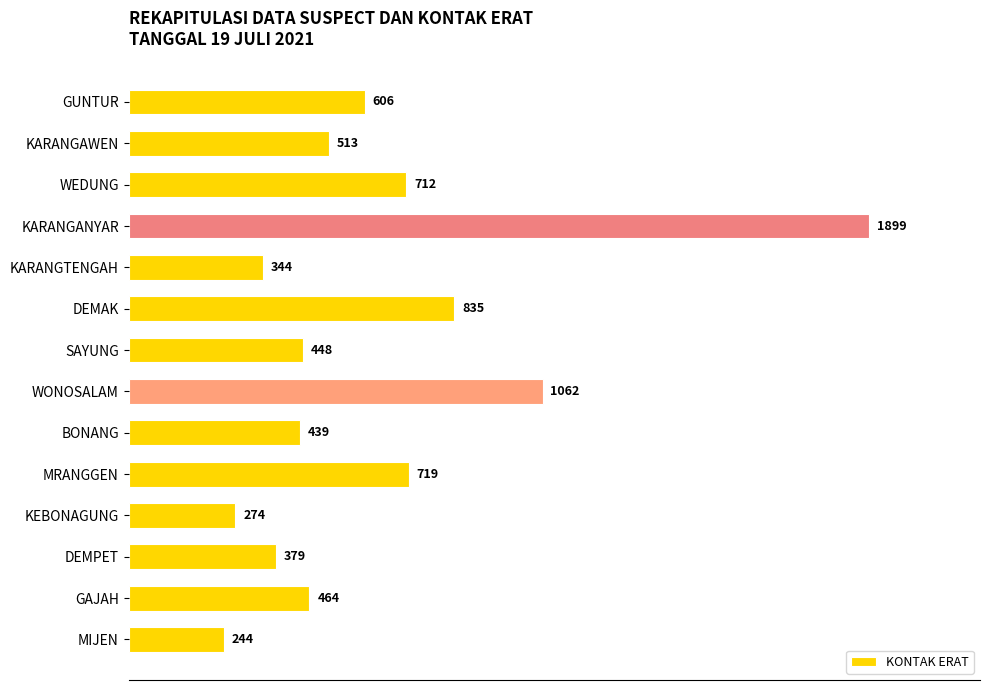

What position from the bottom is MIJEN?

1